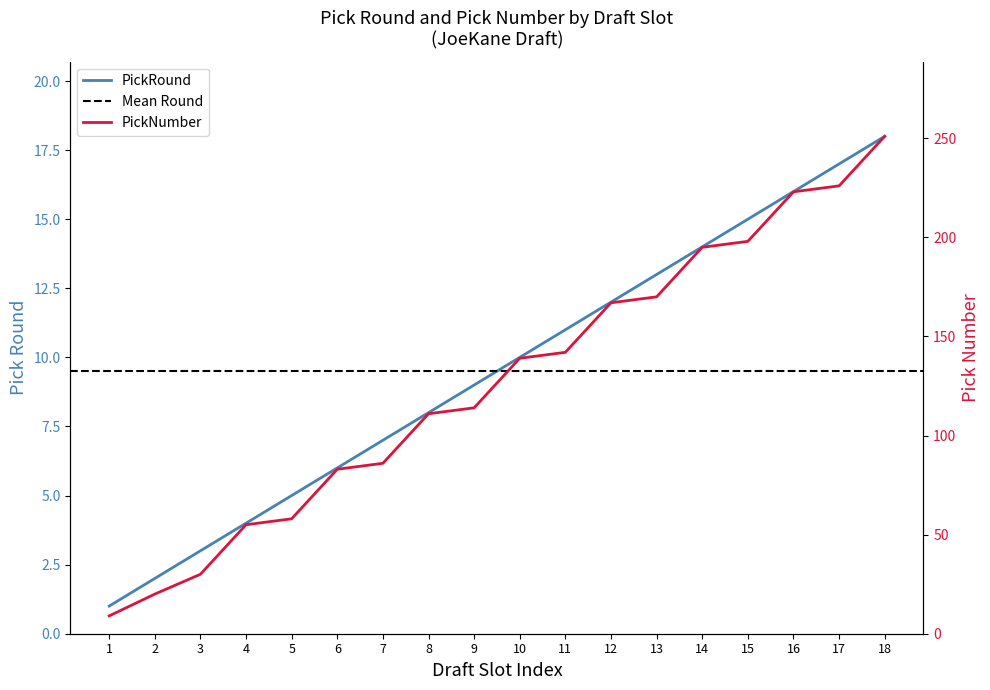

How many data points does each series have?

18